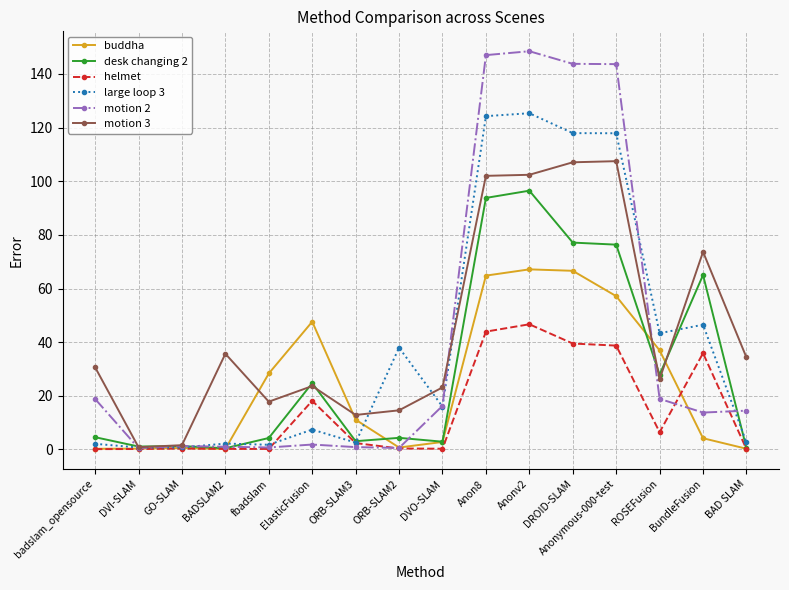

What is the average value of the motion 2 series?

42.0